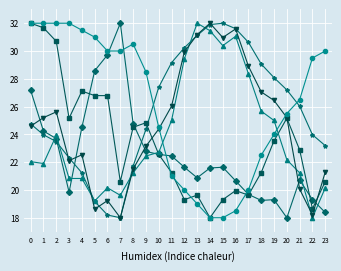

What is the smallest value displayed?

18.0